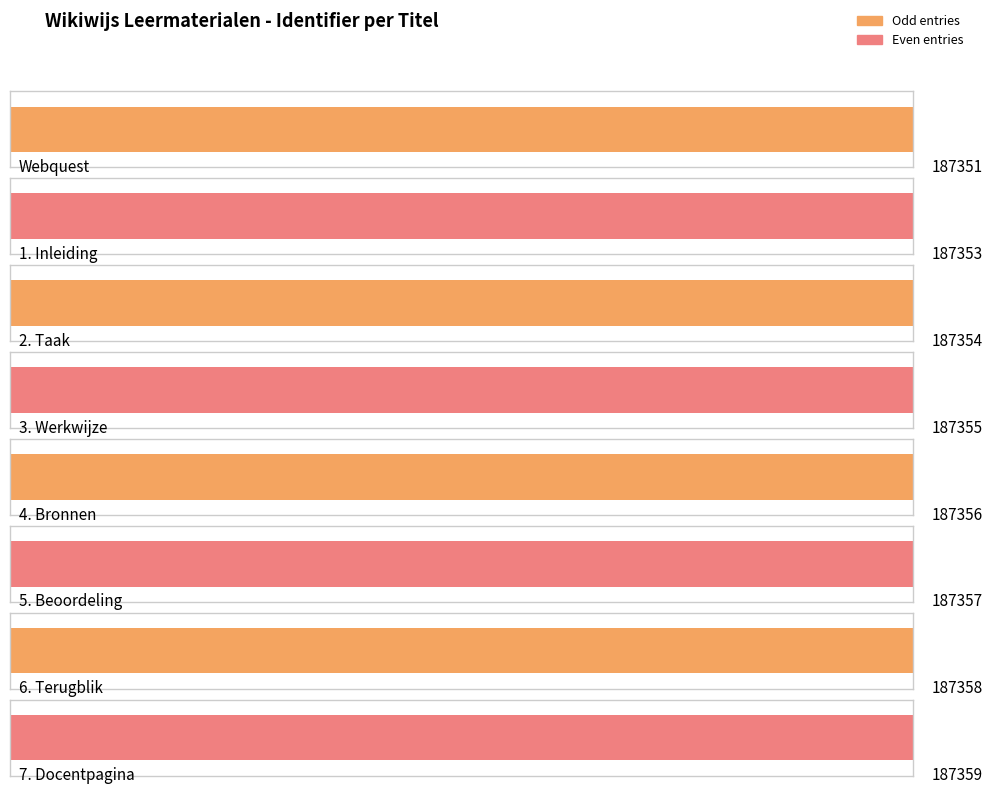

Reading left to right, what are all the values shown in this chart?

Webquest=187351	1. Inleiding=187353	2. Taak=187354	3. Werkwijze=187355	4. Bronnen=187356	5. Beoordeling=187357	6. Terugblik=187358	7. Docentpagina=187359